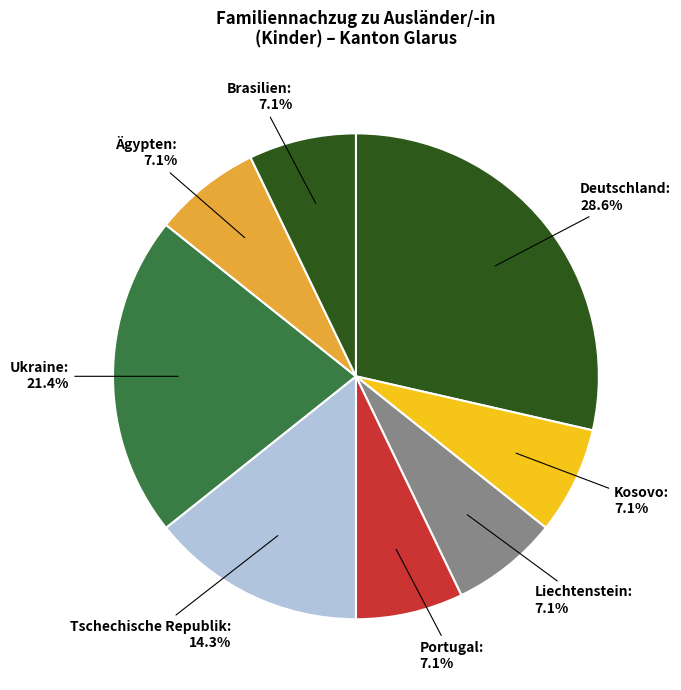

How many segments does this pie chart have?

8